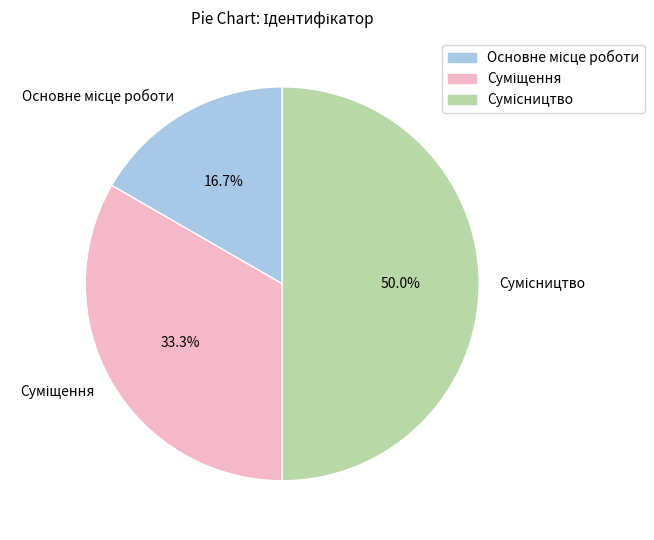

To the nearest percent, what is the difference between the largest and smallest slice percentages?

33%